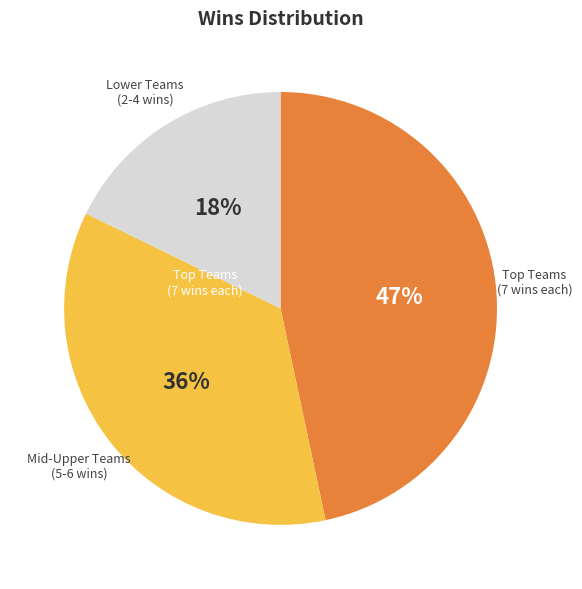

To the nearest percent, what is the average slice percentage?

33%